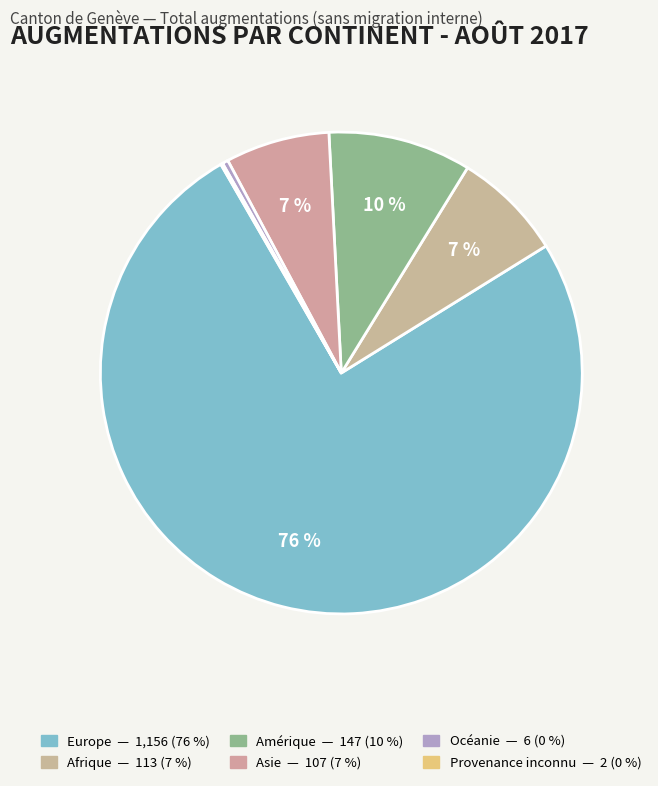

What is the change in value from Océanie to Provenance inconnu?

-4